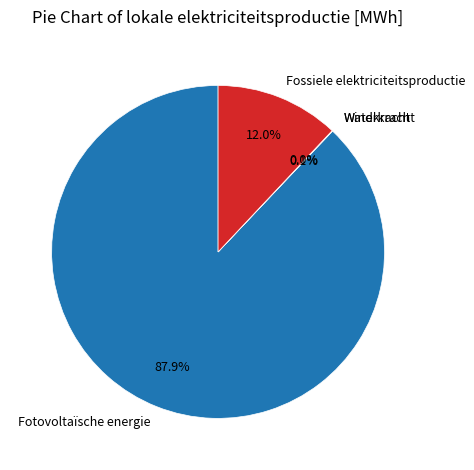

Is Waterkracht the majority of the pie?

No